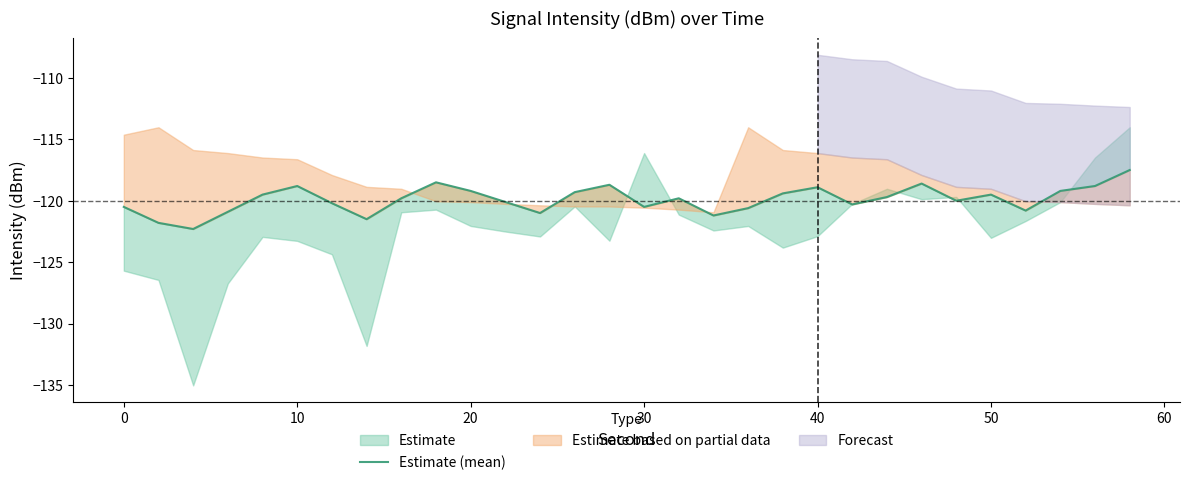

True or false: the data has more than 1 interior local peaks.

True